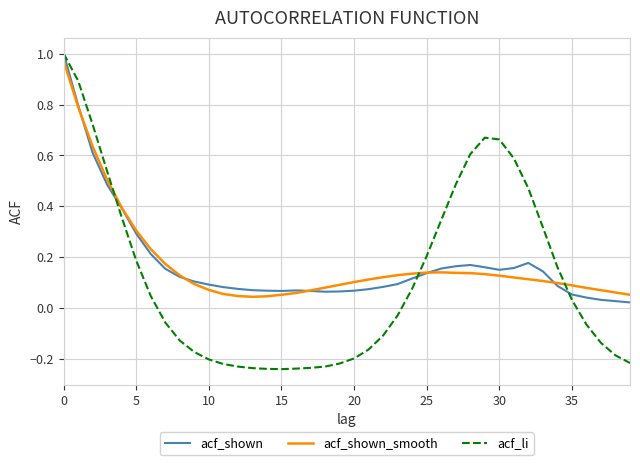

Which series has the largest range (max minus min)?

acf_li